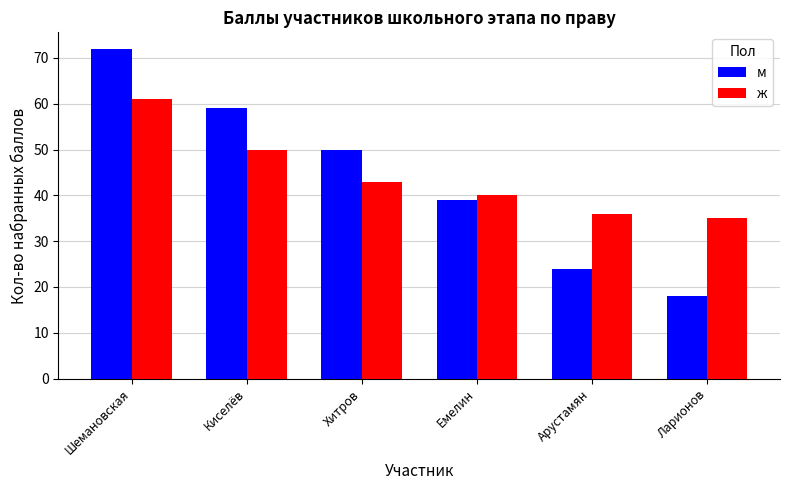

What position from the right is Ларионов?

1